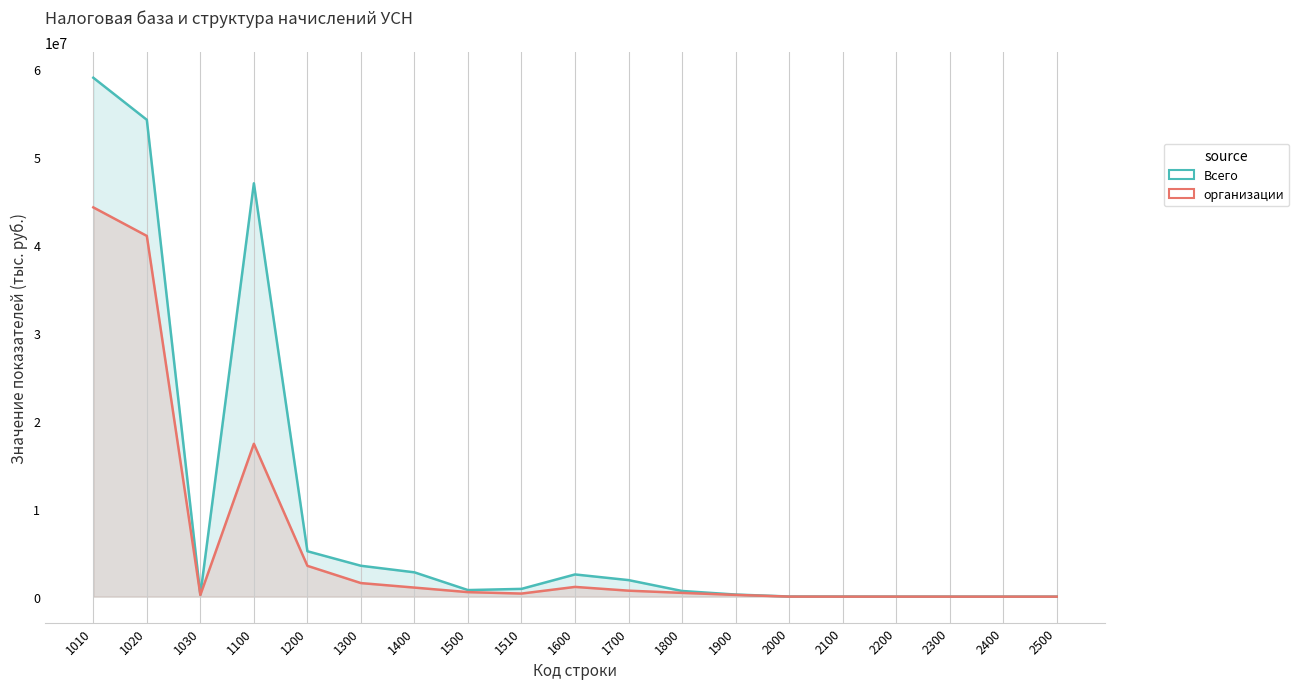

The value of организации at 1900 is 199480. True or false?

True